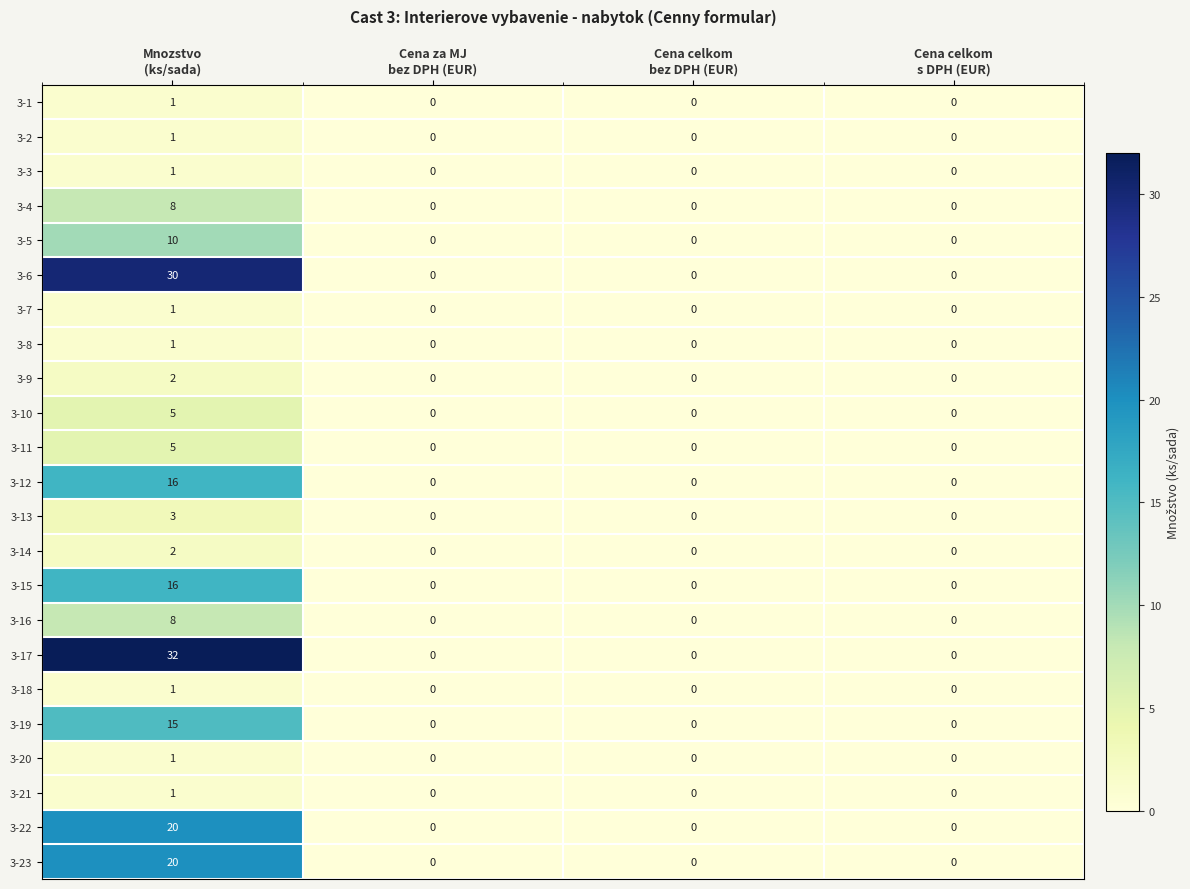

What is the difference between the maximum and minimum values in the 3-13 series?

3